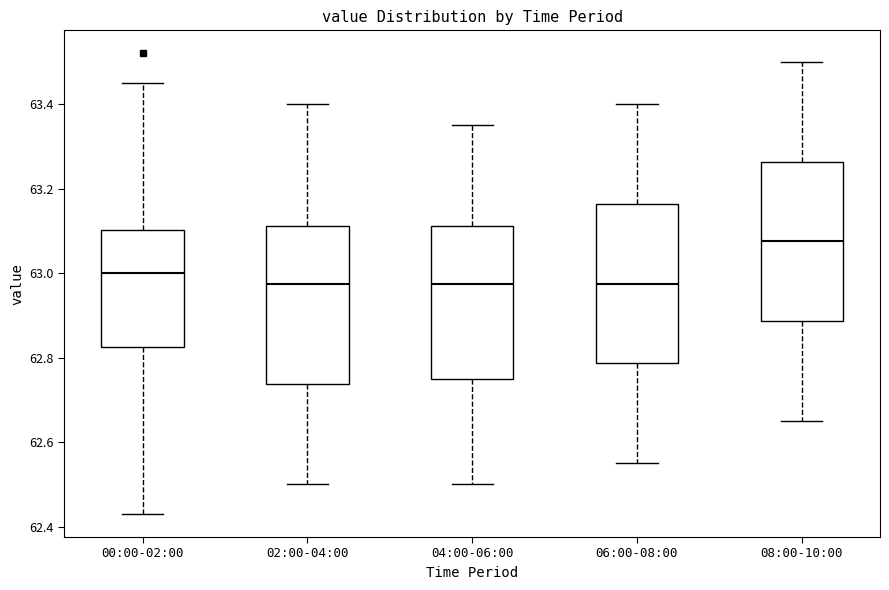

Reading left to right, transcribe this box plot: for each box, give where its median line is, the range the box spans, and where its two whiskers end, as read against the y-axis. The values are not printed on the chart, so give them approximately, as read against the axis.

00:00-02:00: median 63.00, box 62.82 to 63.10, whiskers 62.44 to 63.46
02:00-04:00: median 62.98, box 62.74 to 63.12, whiskers 62.50 to 63.40
04:00-06:00: median 62.98, box 62.76 to 63.12, whiskers 62.50 to 63.36
06:00-08:00: median 62.98, box 62.78 to 63.16, whiskers 62.56 to 63.40
08:00-10:00: median 63.08, box 62.88 to 63.26, whiskers 62.66 to 63.50